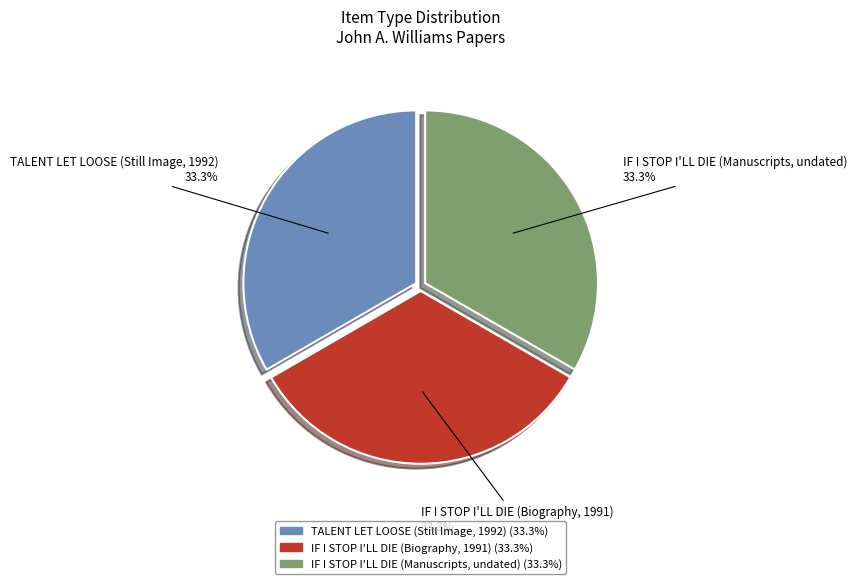

To the nearest percent, what percentage of the pie is IF I STOP I'LL DIE (Biography, 1991)?

33%